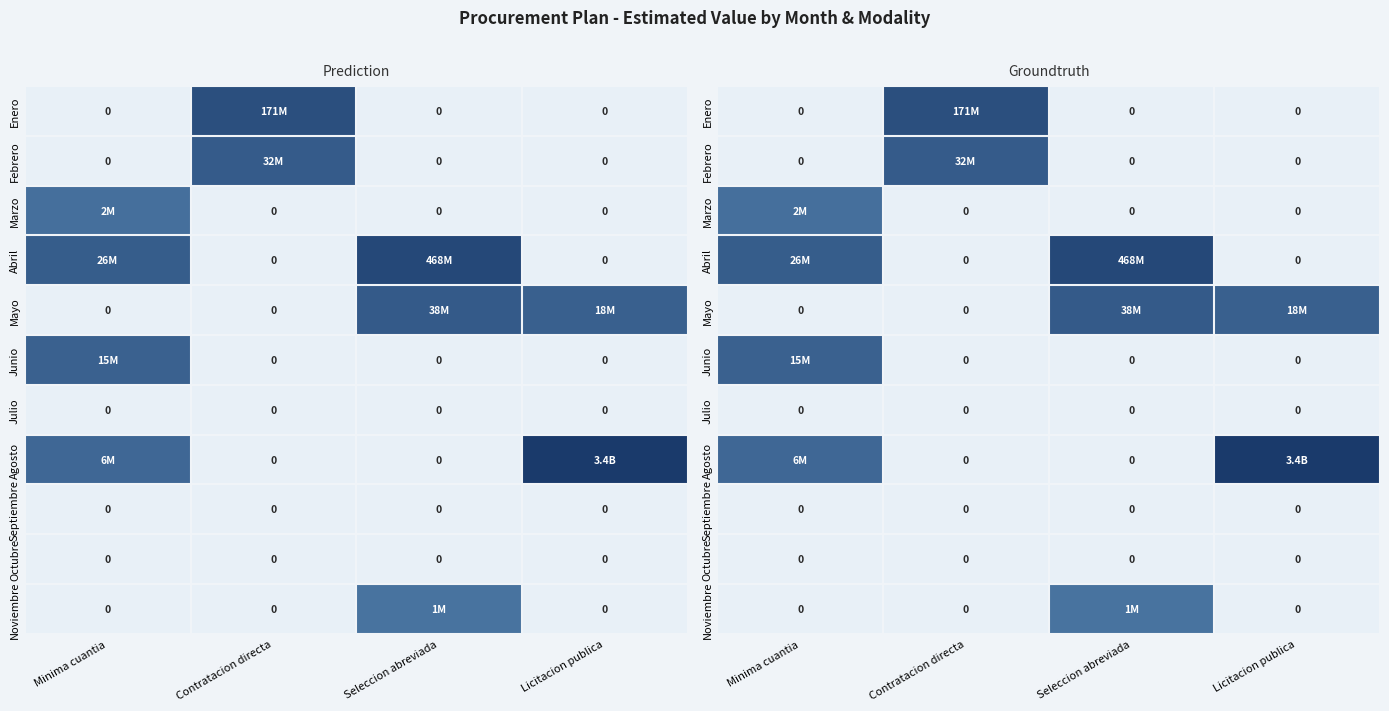

List the labels in order of Marzo value, smallest first.

Contratacion directa, Seleccion abreviada, Licitacion publica, Minima cuantia